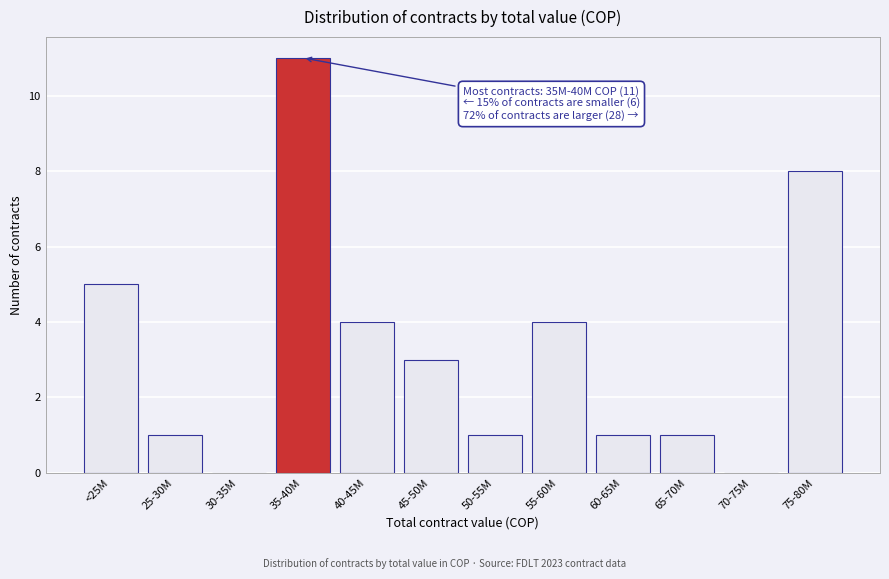

Reading right to left, transcribe all the data shown in this chart.

75-80M=8	70-75M=0	65-70M=1	60-65M=1	55-60M=4	50-55M=1	45-50M=3	40-45M=4	35-40M=11	30-35M=0	25-30M=1	<25M=5